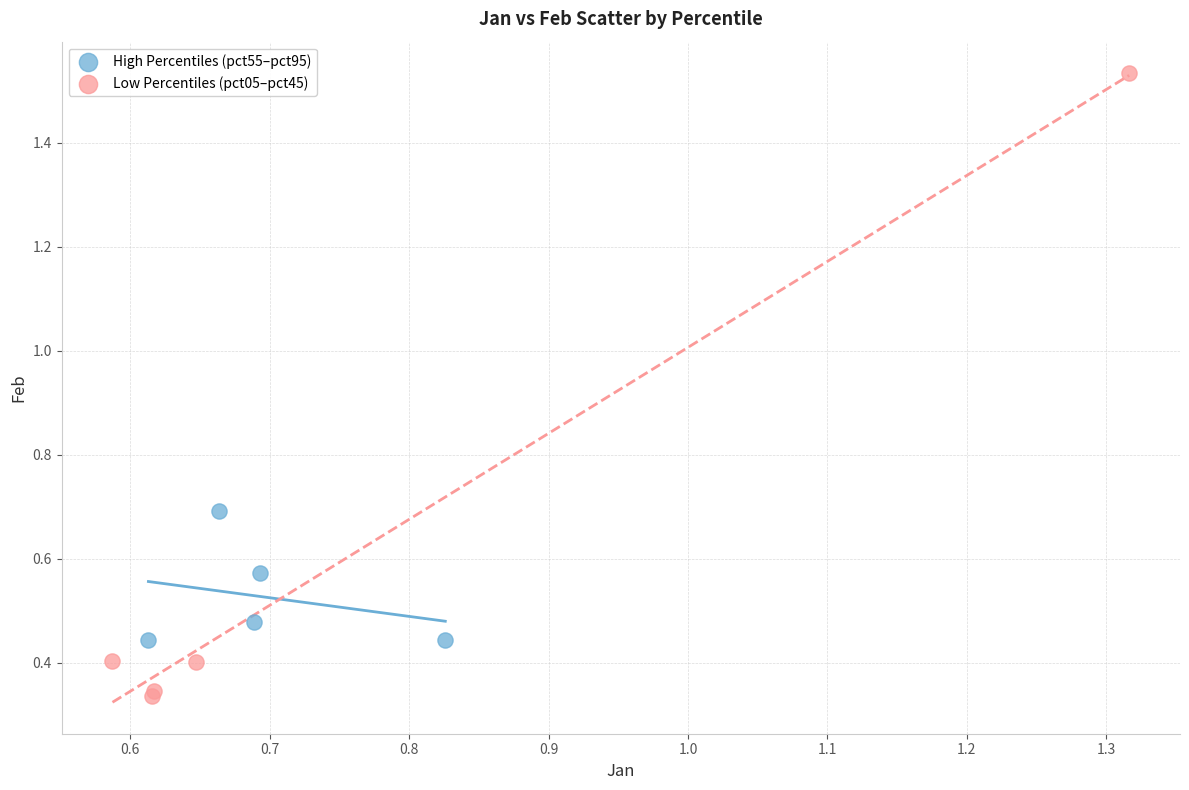

Which series contains the lowest Y value?

Low Percentiles (pct05–pct45)